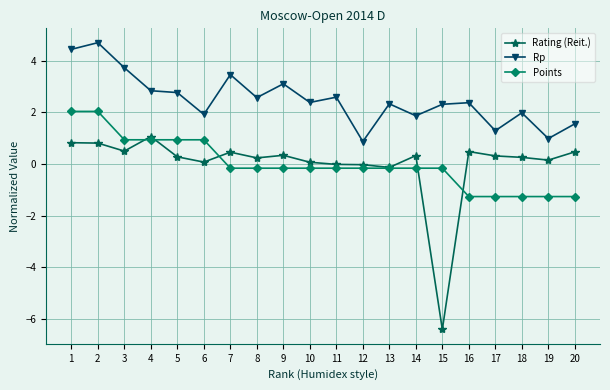

Rank the series by their maximum value, from highest to lowest.

Rp, Points, Rating (Reit.)